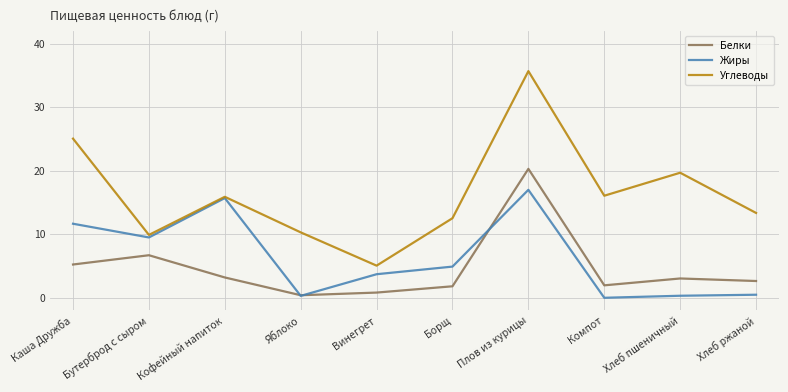

What is the spread (max minus min) of values at Плов из курицы?

18.7